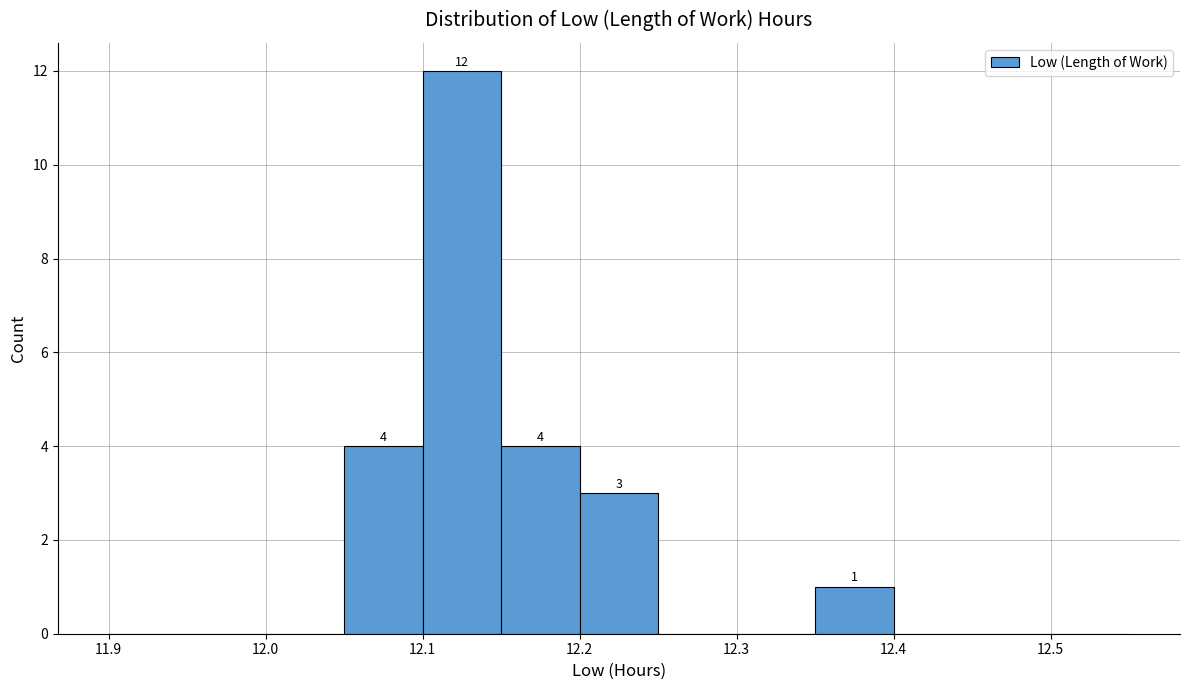

Over which range of the x-axis is the bar tallest?

12.10 to 12.15